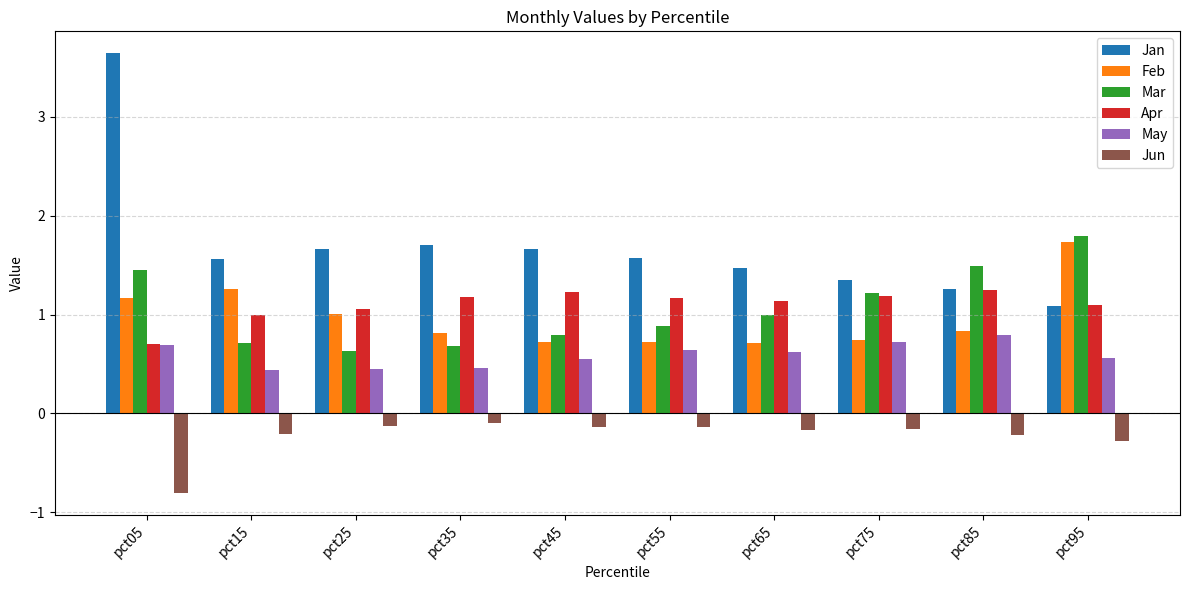

What is the value of the Mar bar at the 3rd from the left?

0.6